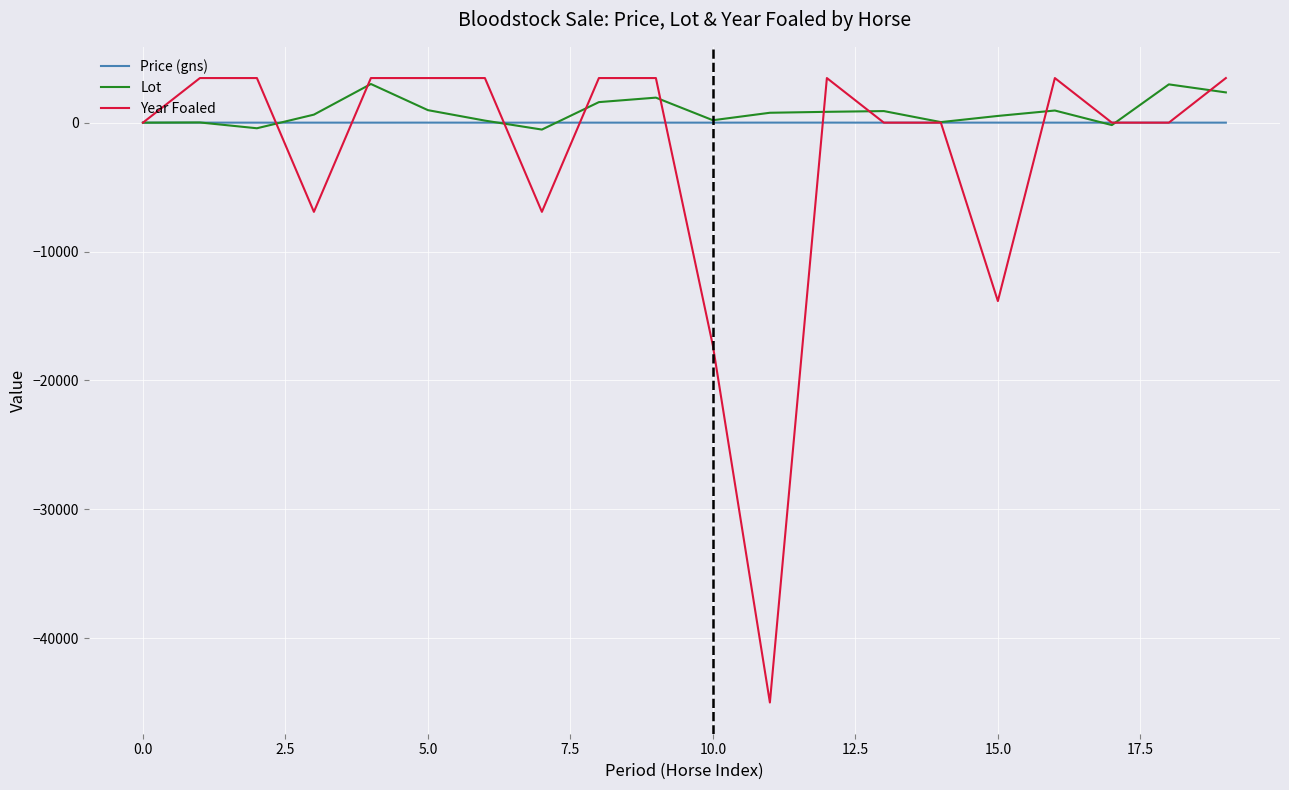

What is the greatest value displayed?

3461.5